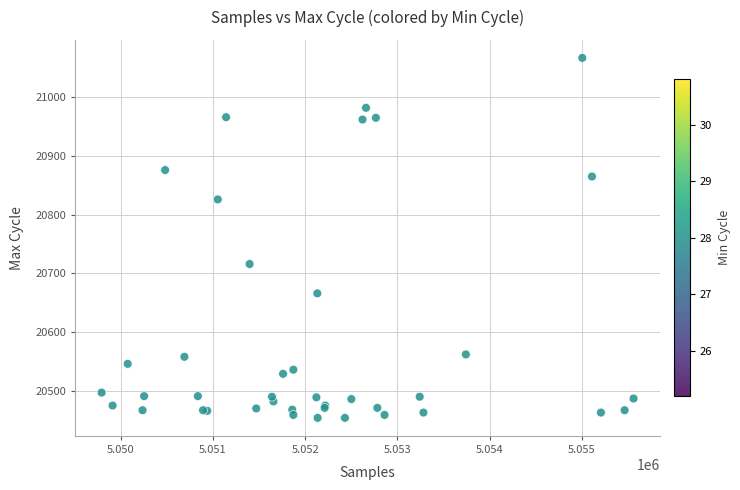

What Y value in the scatter plot is closest to 20760?

20716